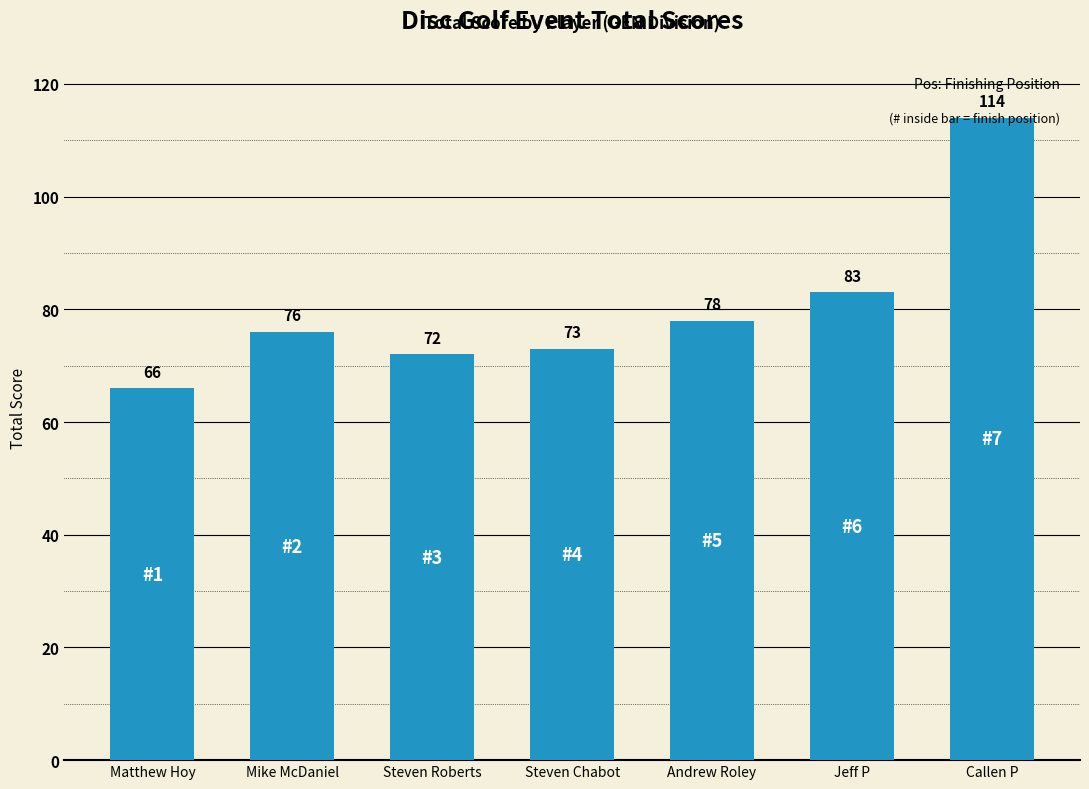

True or false: the data shows 114 at Callen P.

True